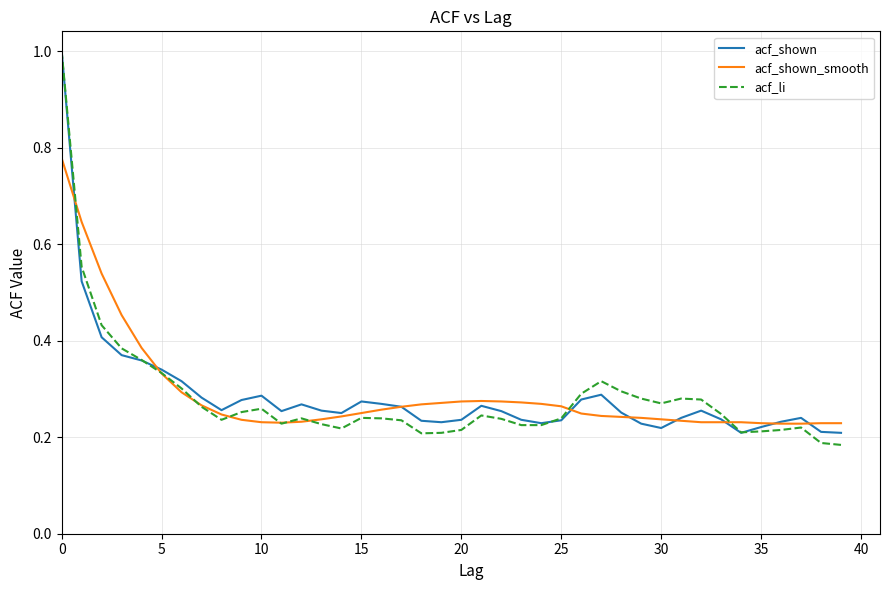

Which series has the largest range (max minus min)?

acf_li